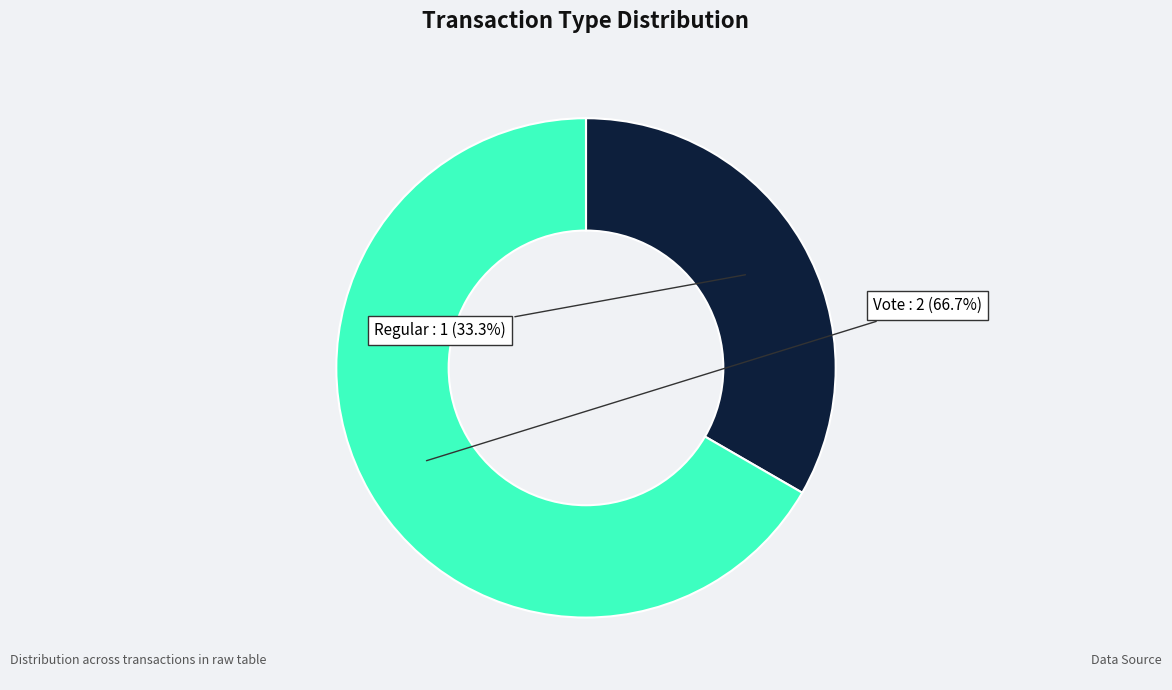

Does any single category account for the majority?

Yes